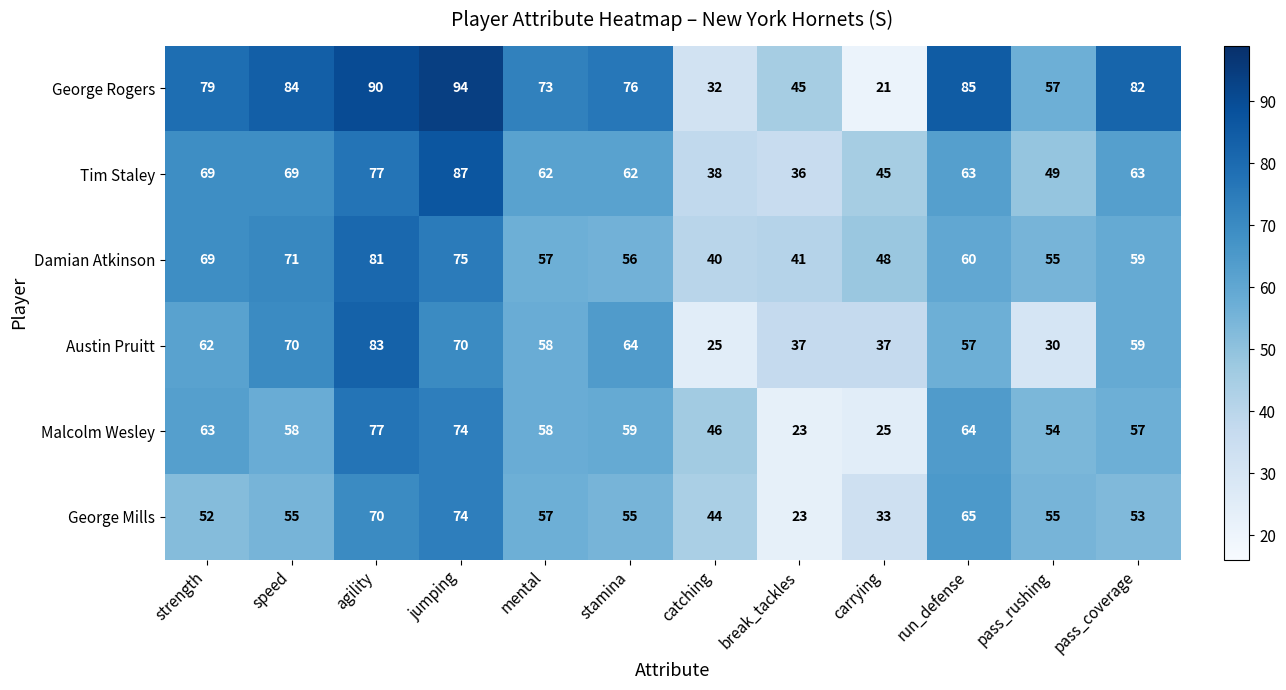

The value of Damian Atkinson at mental is 57. True or false?

True